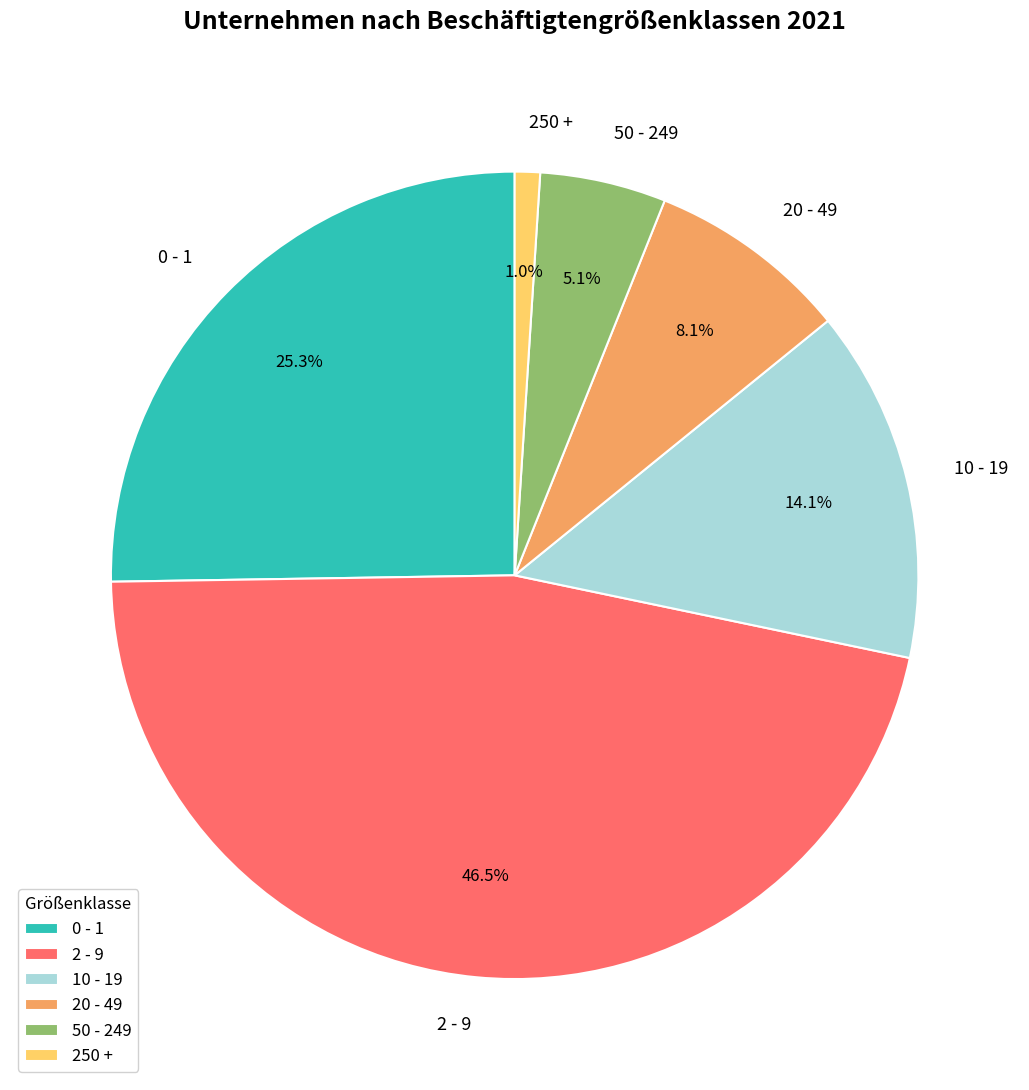

To the nearest percent, what is the difference between the 250 + and 10 - 19 slice percentages?

13%